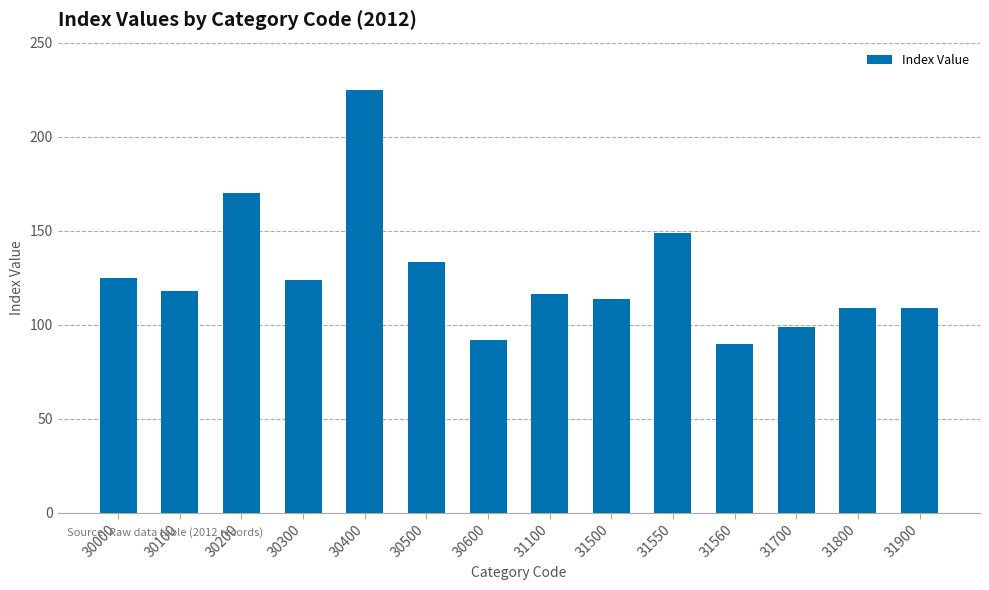

The value at 30000 is 124.8. True or false?

True